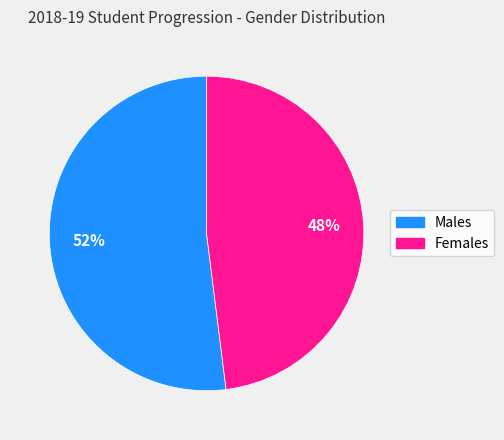

Is it true that Females is 48% of the pie?

True